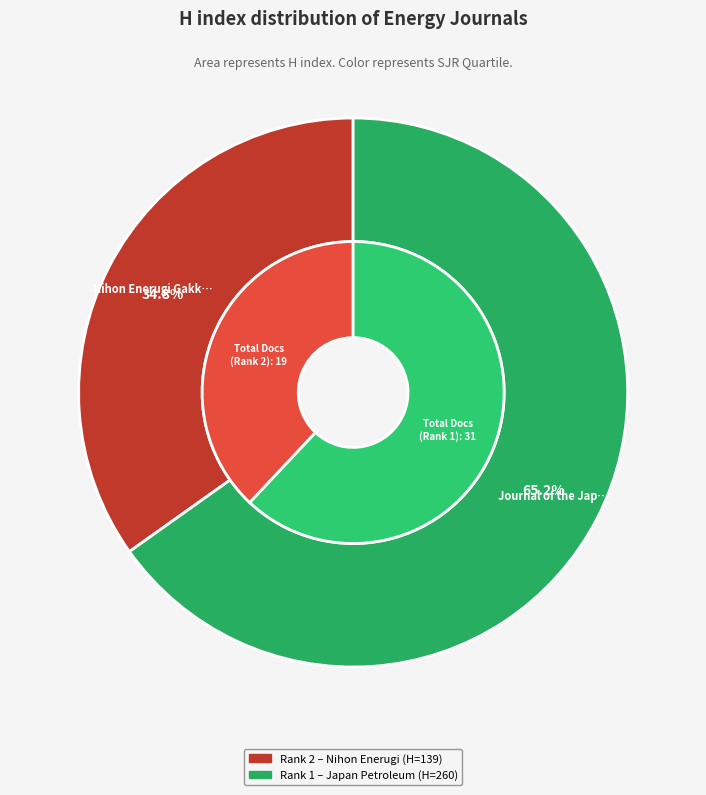

Count the number of slices in the pie.

2